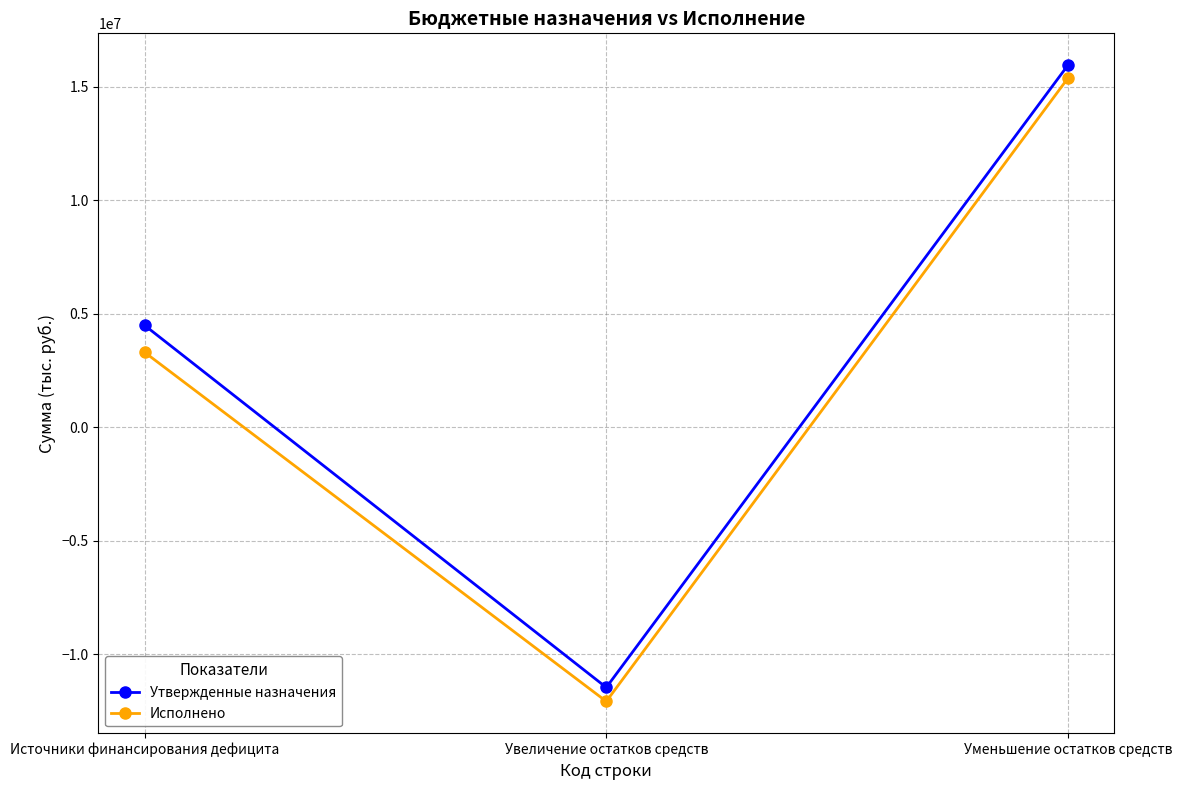

What is the average value of the Утвержденные назначения series?

2994133.3